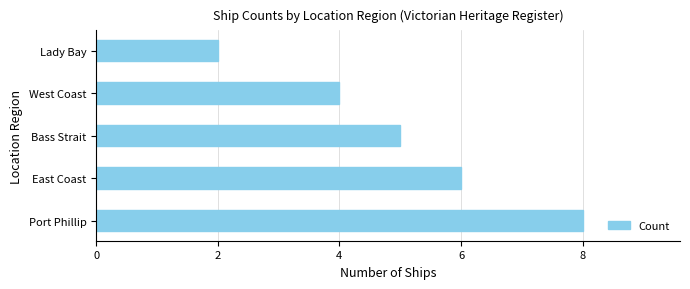

How many data points are less than 5?

2